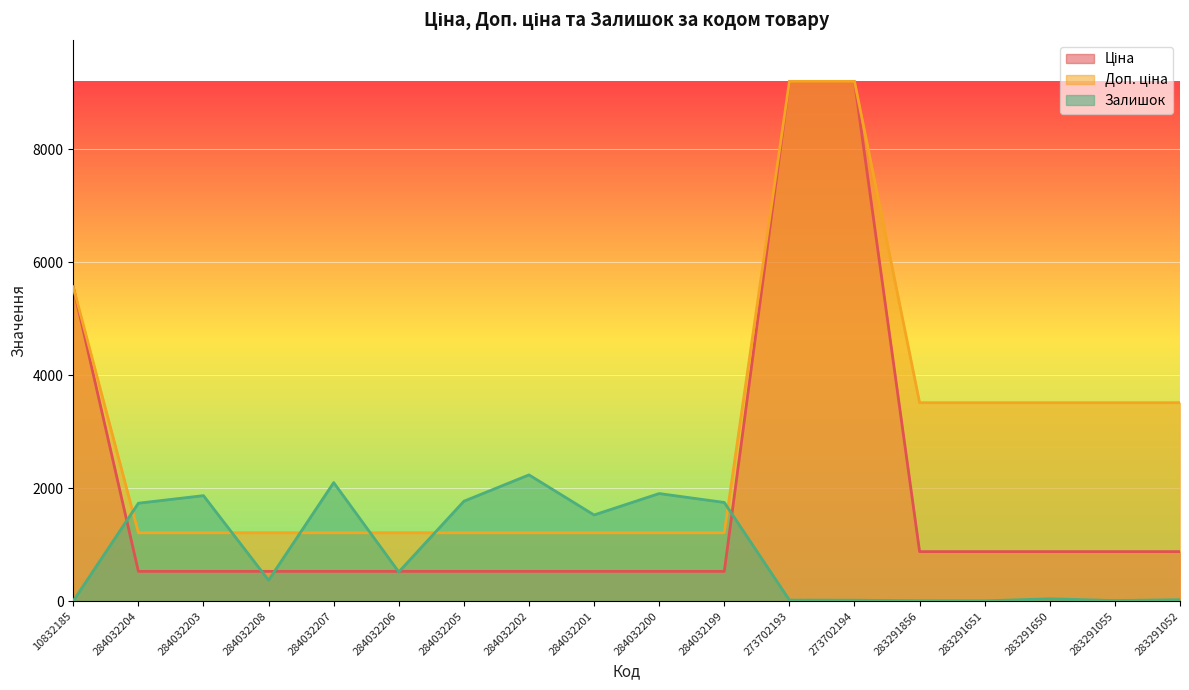

Between 284032205 and 284032208, which is larger?

284032205